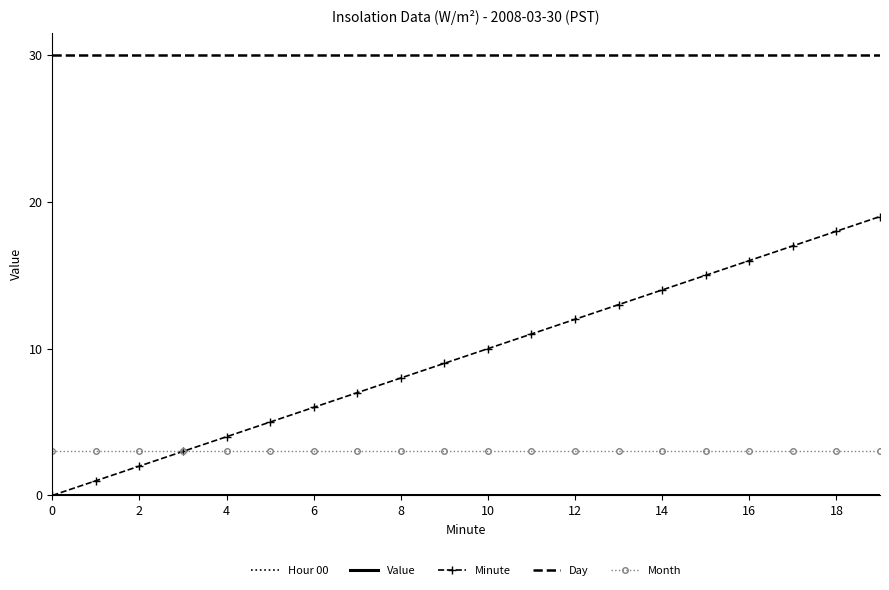

True or false: Minute and Hour 00 cross at least once.

False